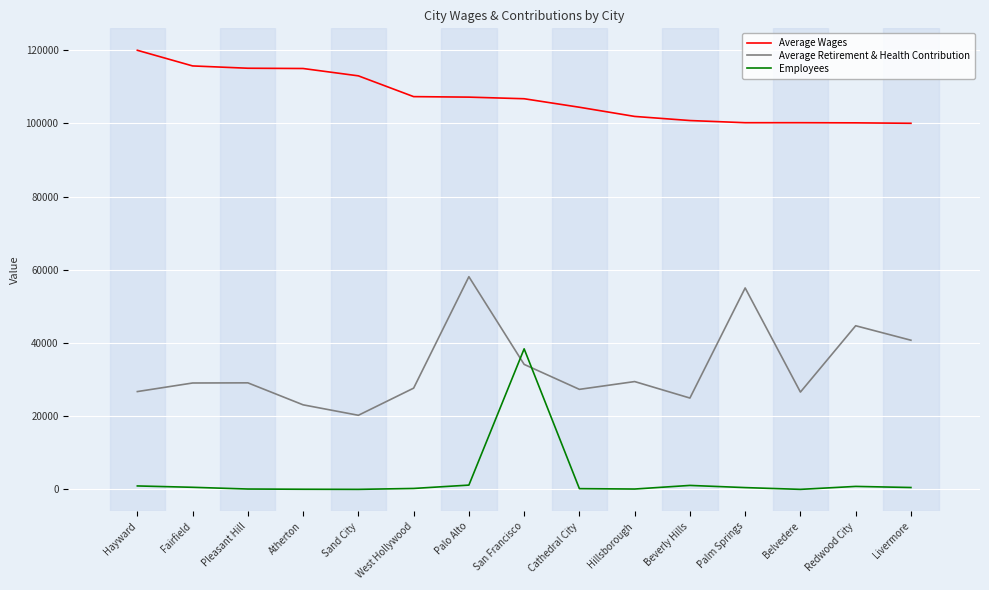

Rank the series by their average value, from highest to lowest.

Average Wages, Average Retirement & Health Contribution, Employees